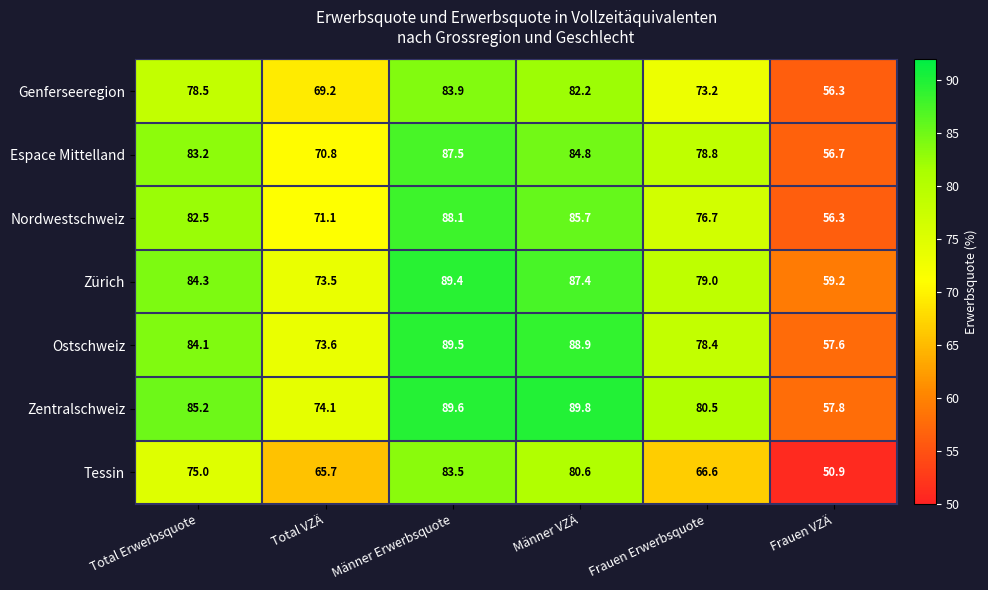

Rank the categories by Zürich value from lowest to highest.

Frauen VZÄ, Total VZÄ, Frauen Erwerbsquote, Total Erwerbsquote, Männer VZÄ, Männer Erwerbsquote